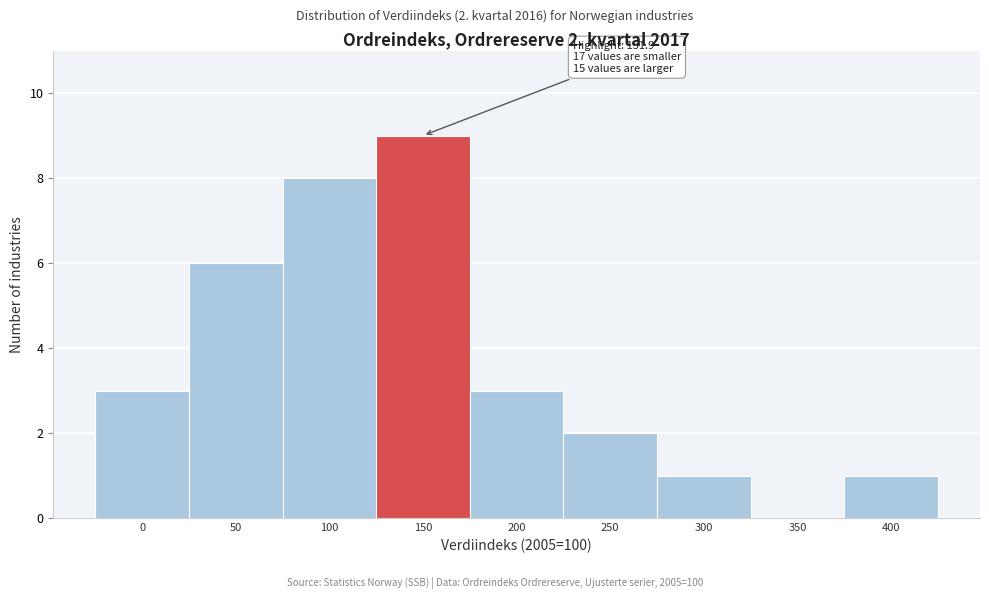

Reading left to right, list all the values displayed in this chart.

0=3	50=6	100=8	150=9	200=3	250=2	300=1	350=0	400=1